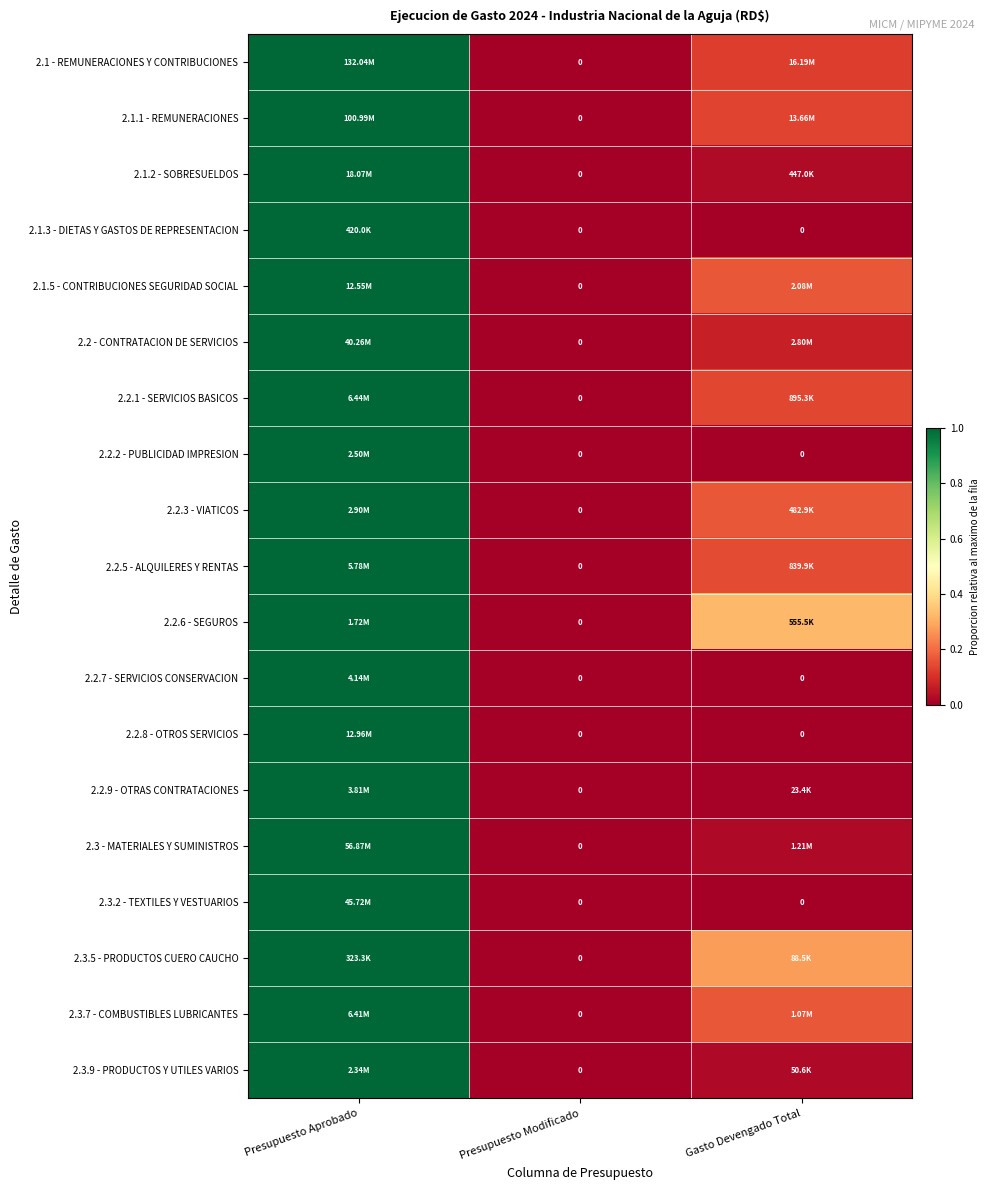

What is the approximate value of 2.3.7 - COMBUSTIBLES LUBRICANTES at Gasto Devengado Total?

0.2